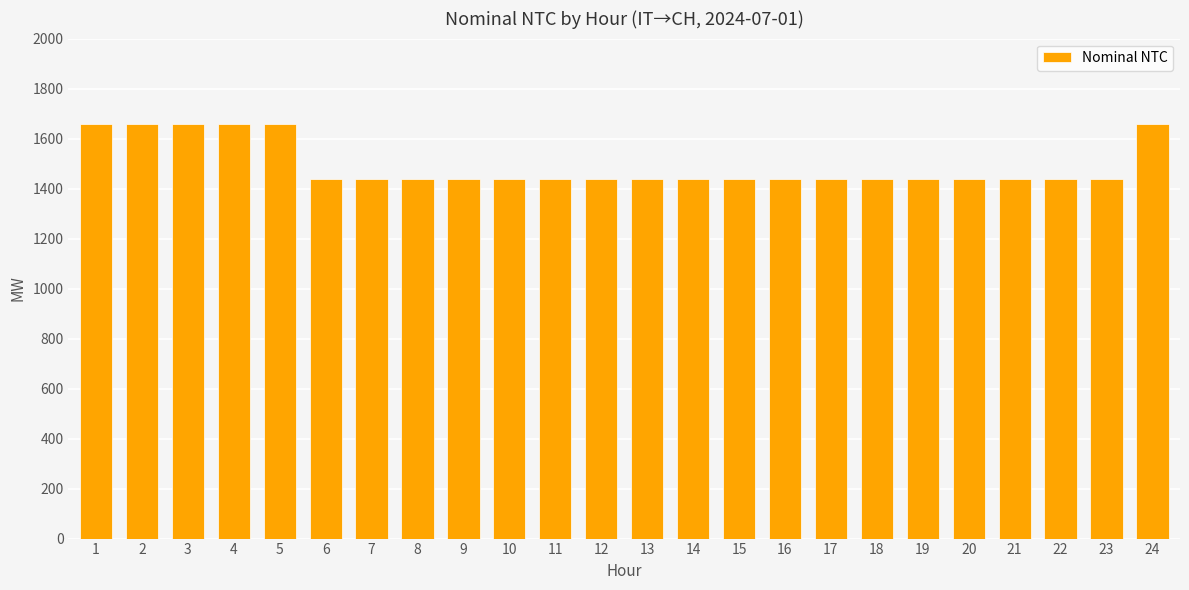

What is the smallest value displayed?

1440